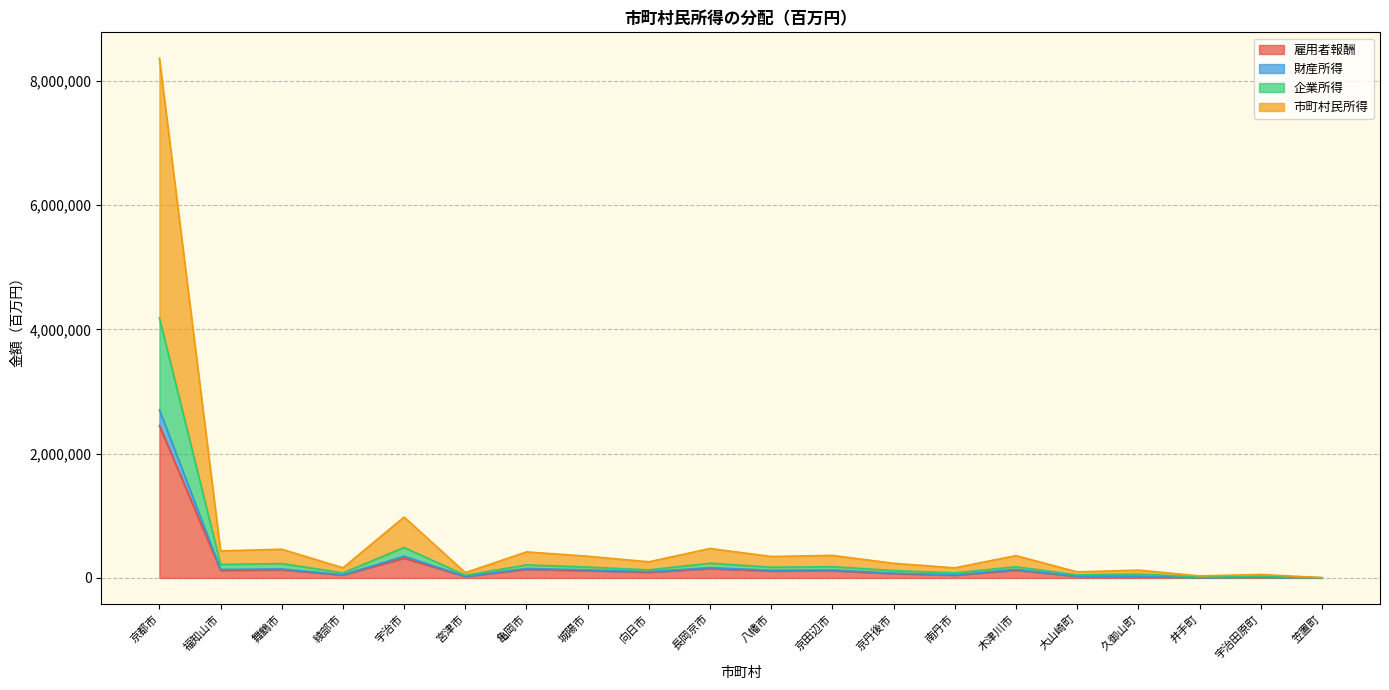

At which label does 市町村民所得 first exceed 345219?

京都市